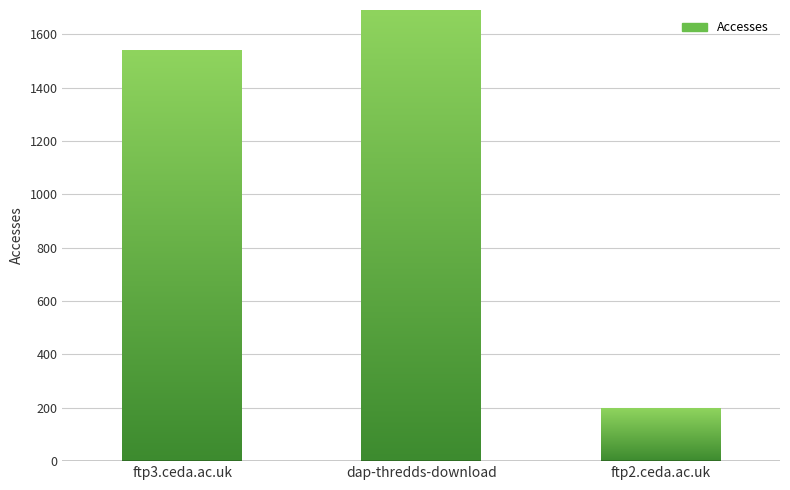

Are the bars horizontal?

No